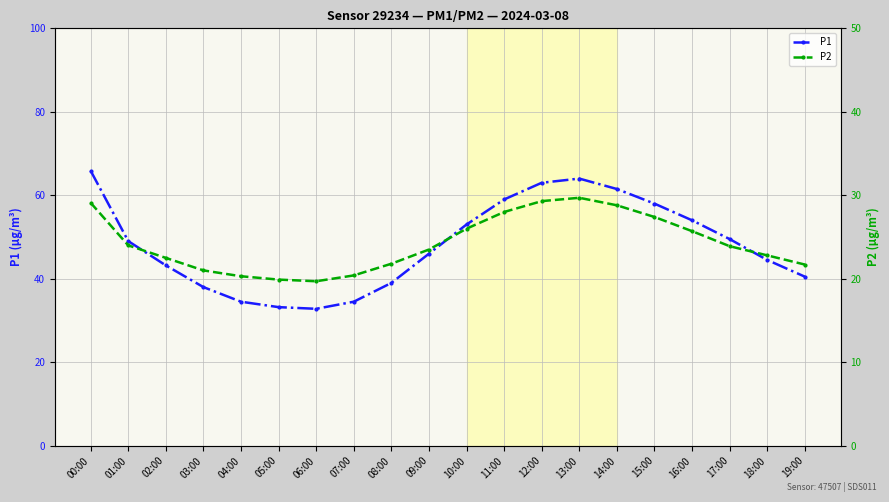

What is the difference between the maximum and second lowest values in the P1 series?

32.7